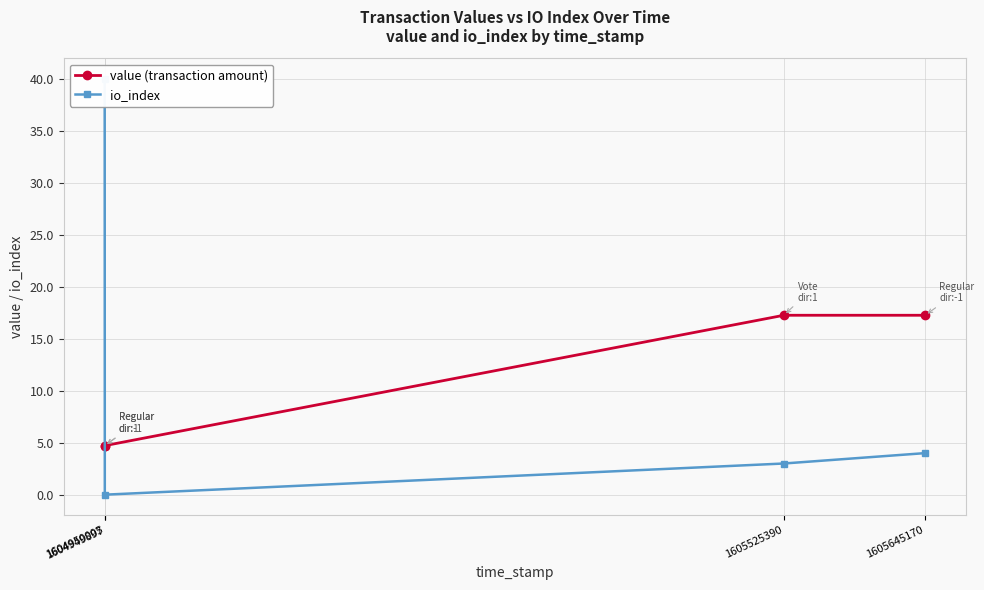

At how many categories does at least one series exceed 33?

1